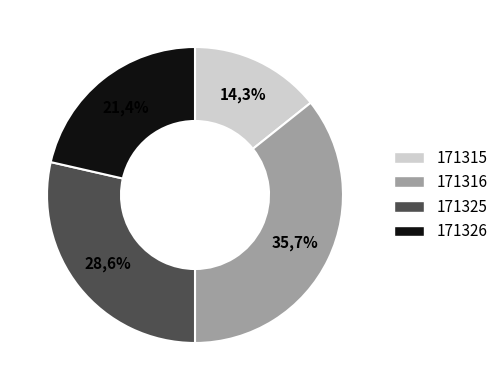

To the nearest percent, what portion does 171315 represent?

14%